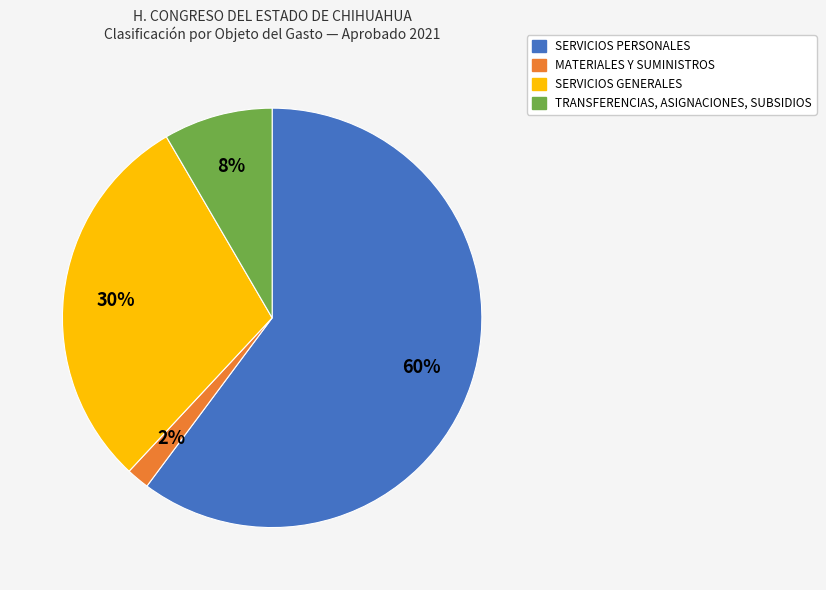

To the nearest percent, what is the average slice percentage?

25%